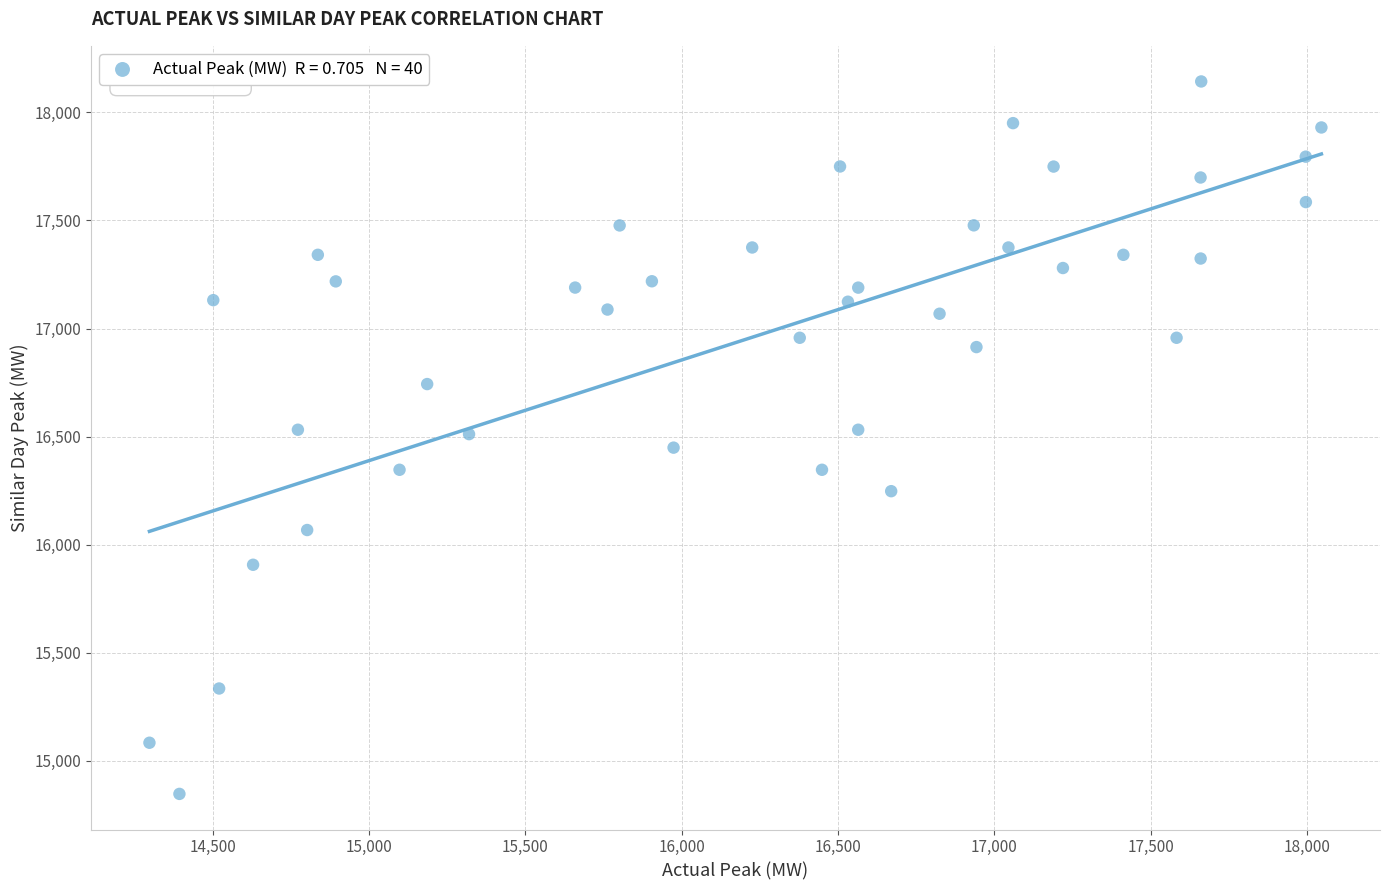

What is the range of Y values (max minus min)?

3296.3